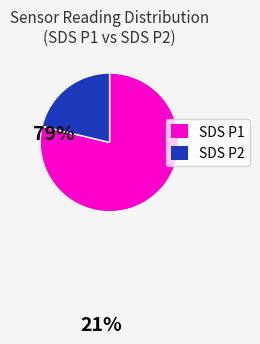

Is there any slice that represents more than half of the pie?

Yes